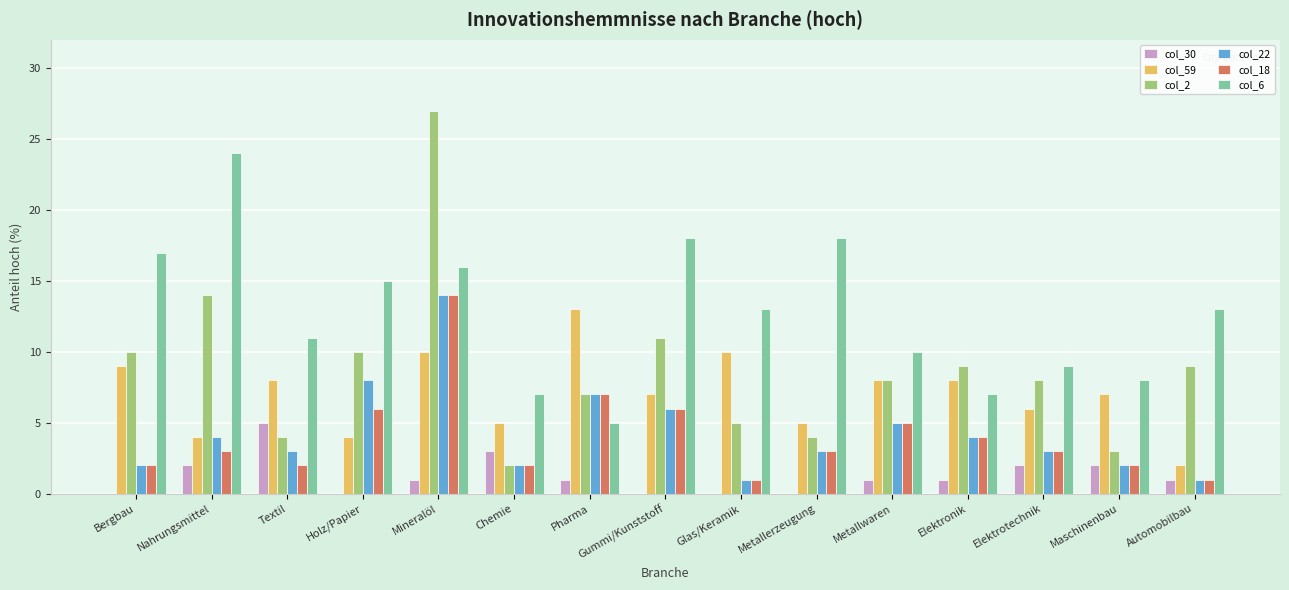

What is the average value of the col_22 series?

4